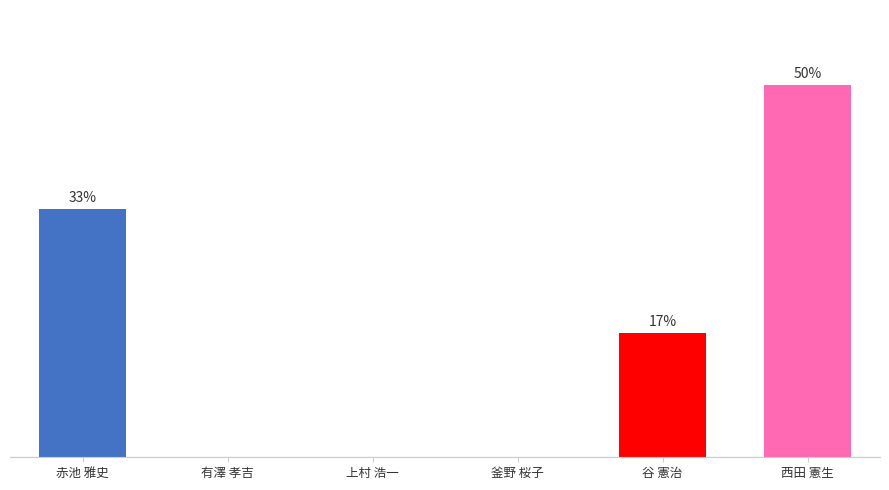

Which has a higher value, 上村 浩一 or 西田 憲生?

西田 憲生